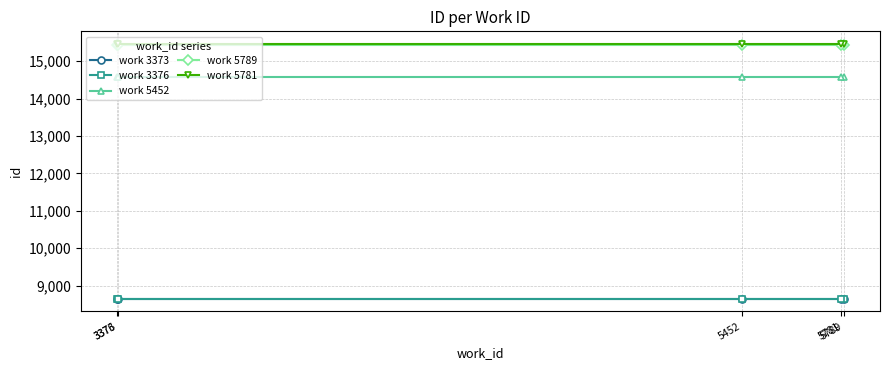

True or false: work 3376 has more than 1 interior local peaks.

False